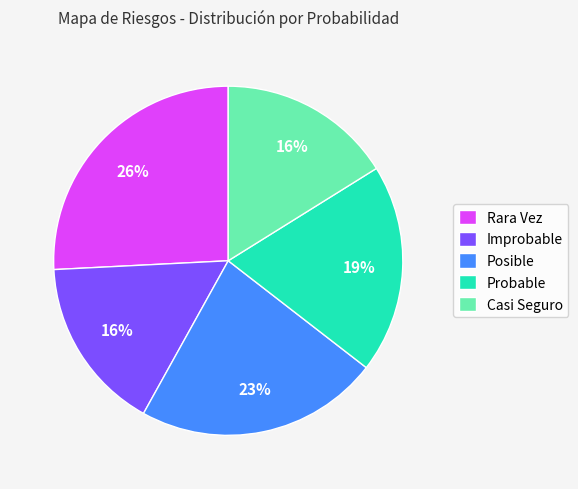

Which has a higher value, Rara Vez or Posible?

Rara Vez